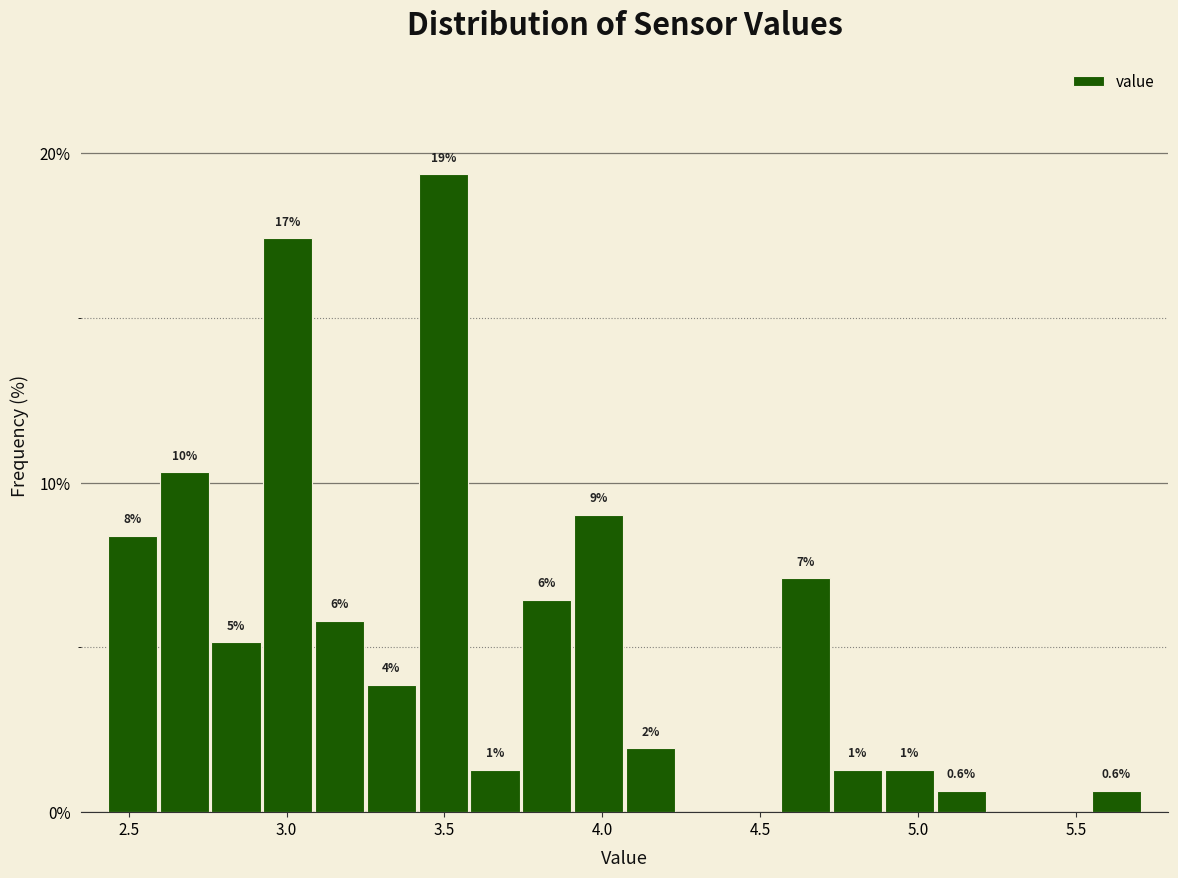

Around what value on the x-axis is the tallest bar? Give the approximate position of its centre, as read against the axis.

3.50